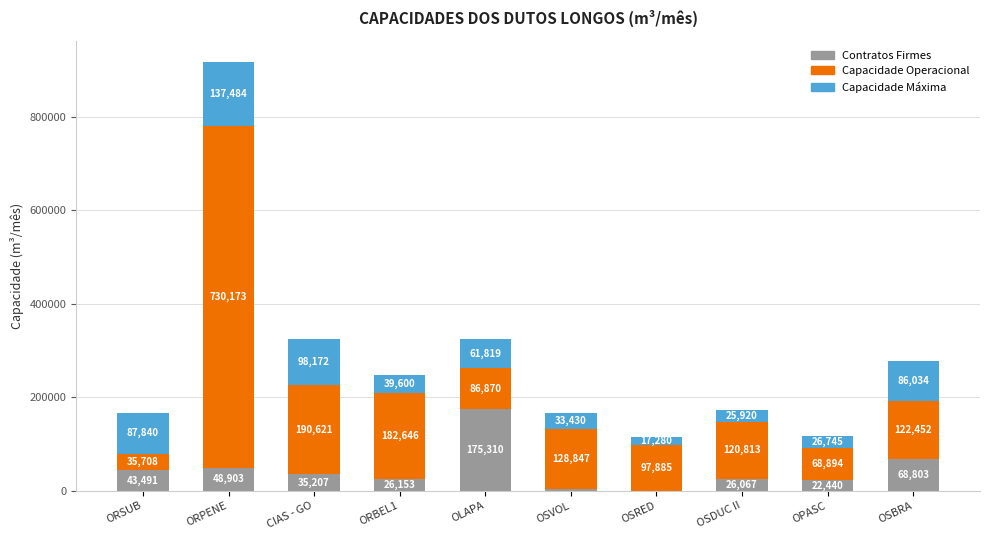

Is it true that Contratos Firmes equals 26067.0 at OSDUC II?

True